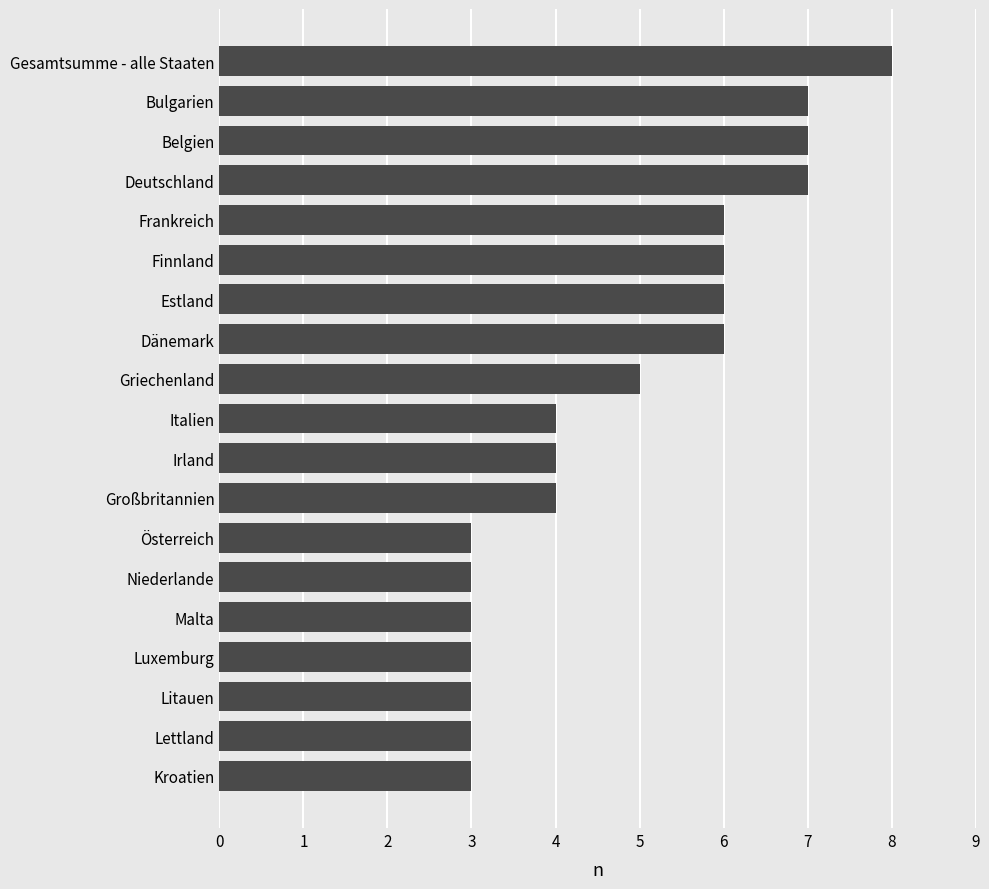

Read the value at Griechenland.

5